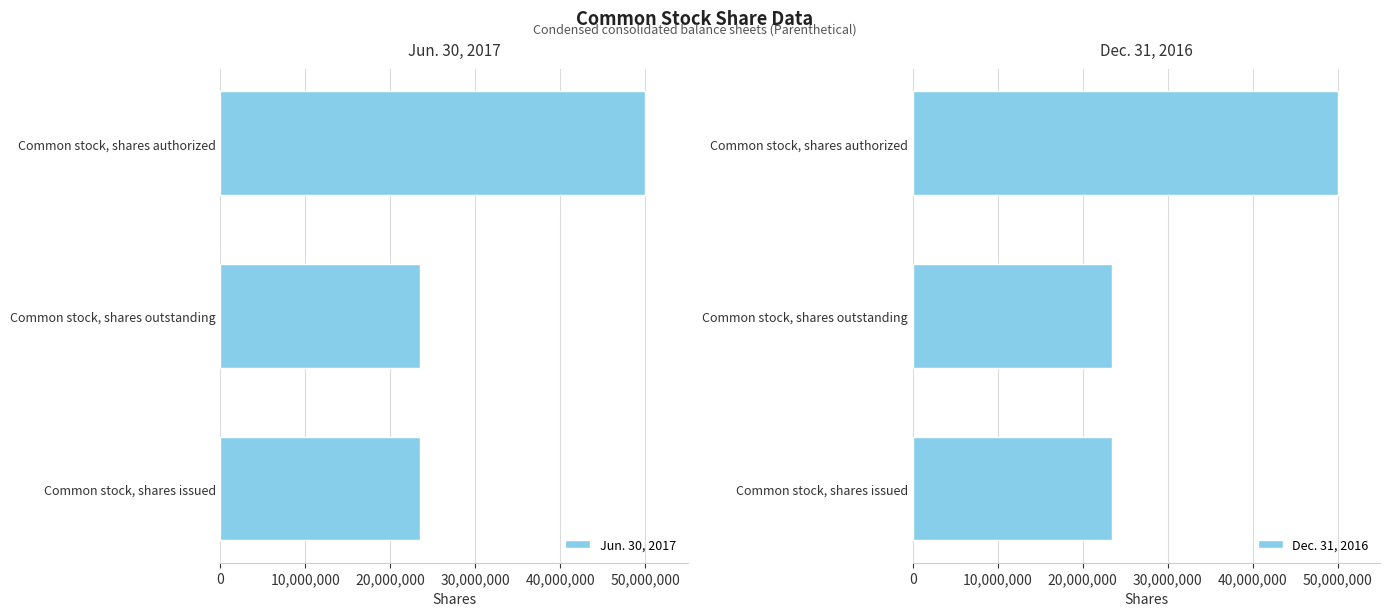

Does the chart contain any negative values?

No